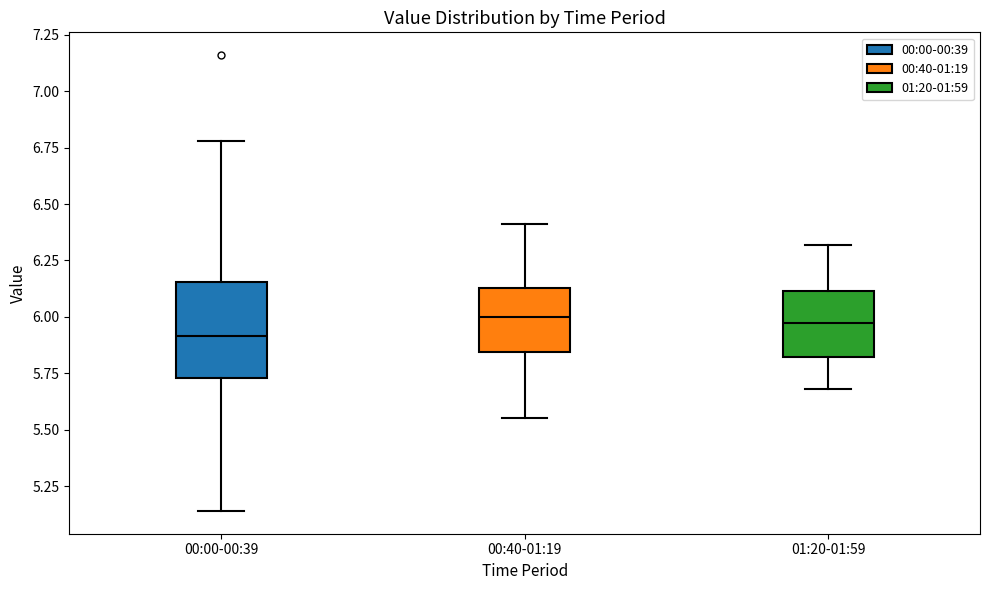

Reading left to right, read every box against the y-axis: the position of its median line, the range the box covers, and the ends of its whiskers. The values are not printed on the chart, so give them approximately, as read against the axis.

00:00-00:39: median 5.90, box 5.75 to 6.15, whiskers 5.15 to 6.80
00:40-01:19: median 6.00, box 5.85 to 6.15, whiskers 5.55 to 6.40
01:20-01:59: median 6.00, box 5.80 to 6.10, whiskers 5.70 to 6.30